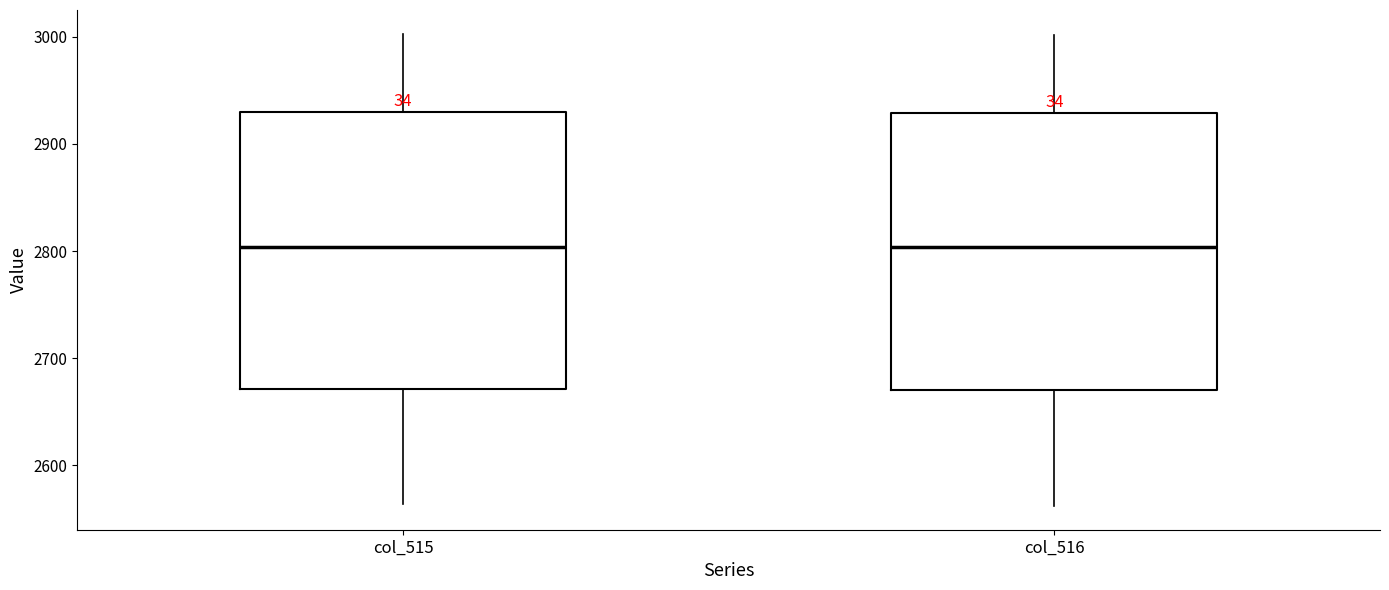

Reading left to right, transcribe this box plot: for each box, give where its median line is, the range the box spans, and where its two whiskers end, as read against the y-axis. The values are not printed on the chart, so give them approximately, as read against the axis.

col_515: median 2800, box 2670 to 2930, whiskers 2560 to 3000
col_516: median 2800, box 2670 to 2930, whiskers 2560 to 3000